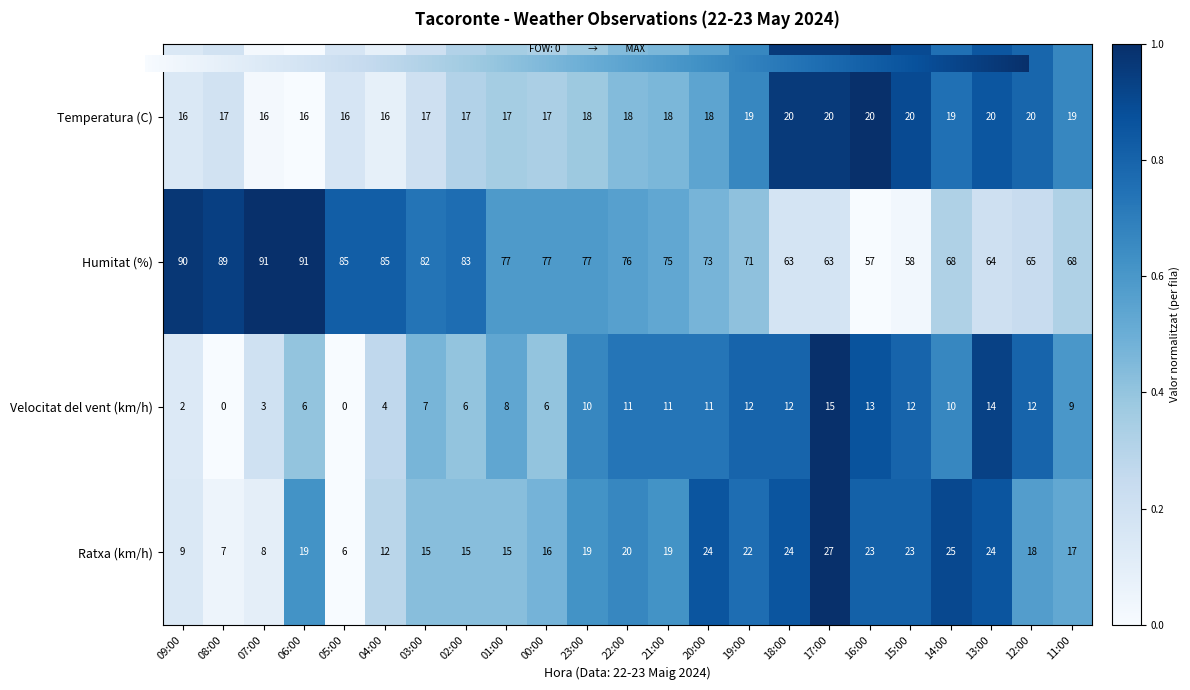

What is the difference between the maximum and minimum values in the Temperatura (C) series?

4